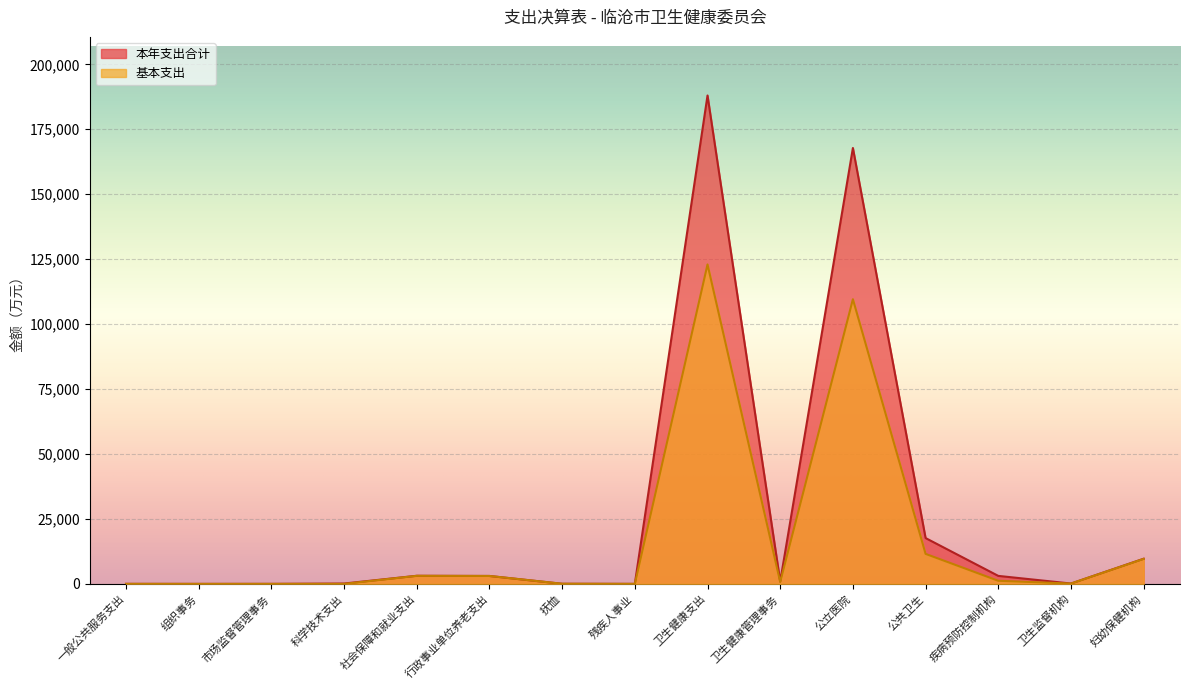

The 本年支出合计 series shows 16.0 at 残疾人事业. True or false?

True